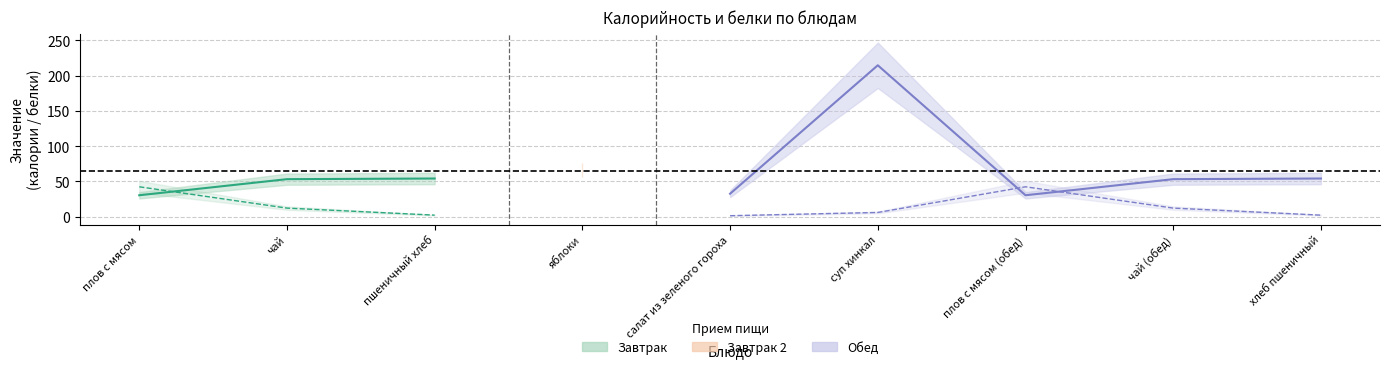

How many intersections are there between calories and proteins?

3